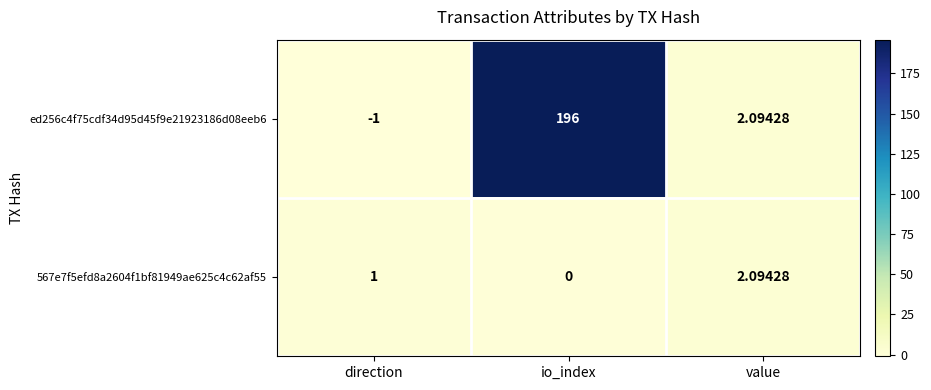

At which label is ed256c4f75cdf34d95d45f9e21923186d08eeb6 closest to 97?

value